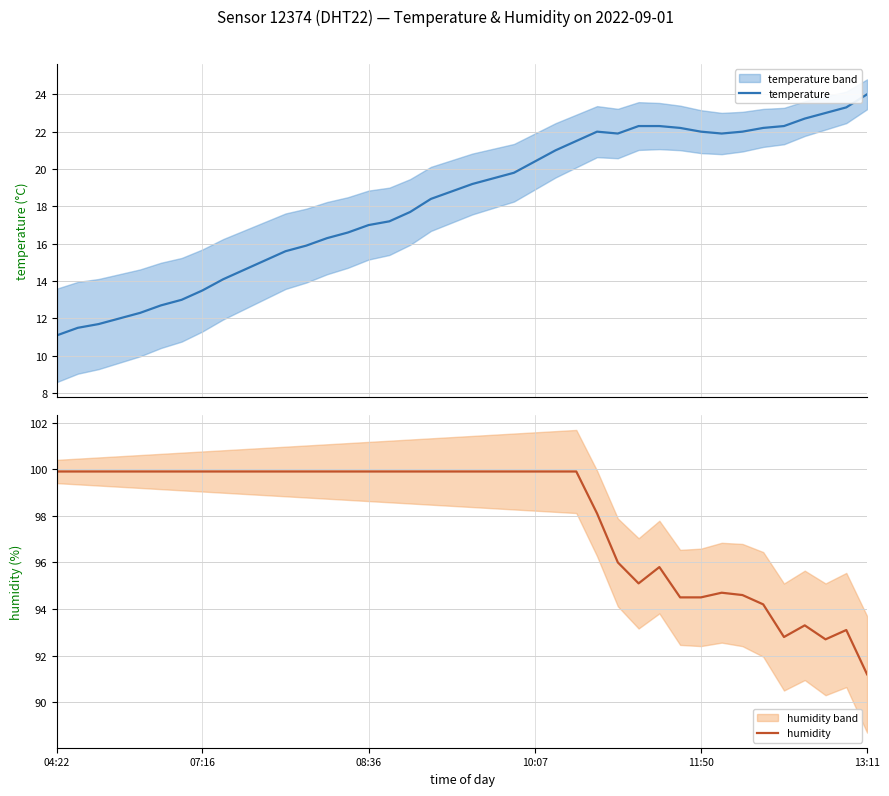

The value of humidity at 34 is 50.5. True or false?

False